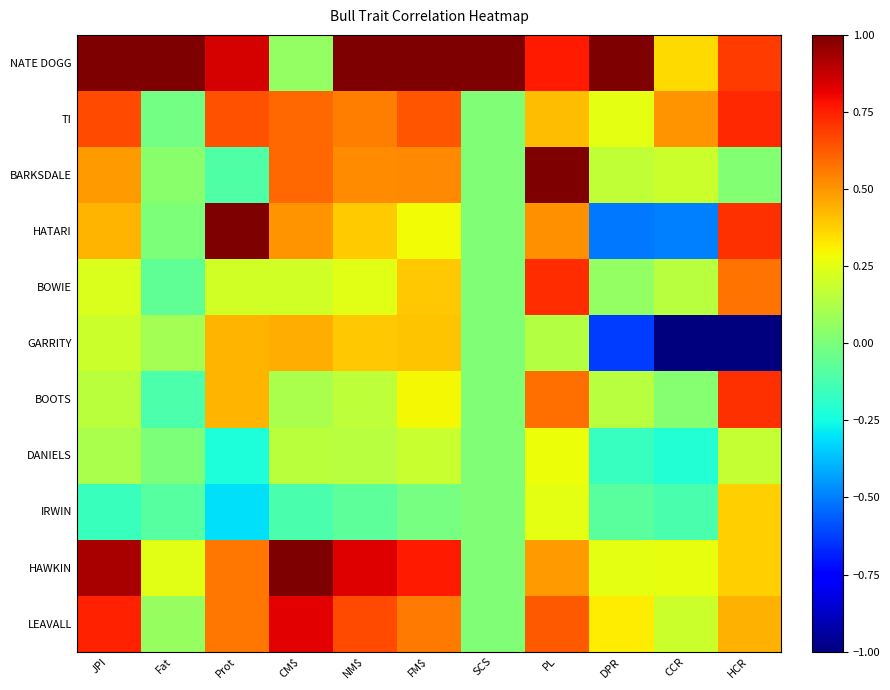

At JPI, list the series in order from smallest to largest.

IRWIN, DANIELS, BOOTS, GARRITY, BOWIE, HATARI, BARKSDALE, TI, LEAVALL, HAWKIN, NATE DOGG